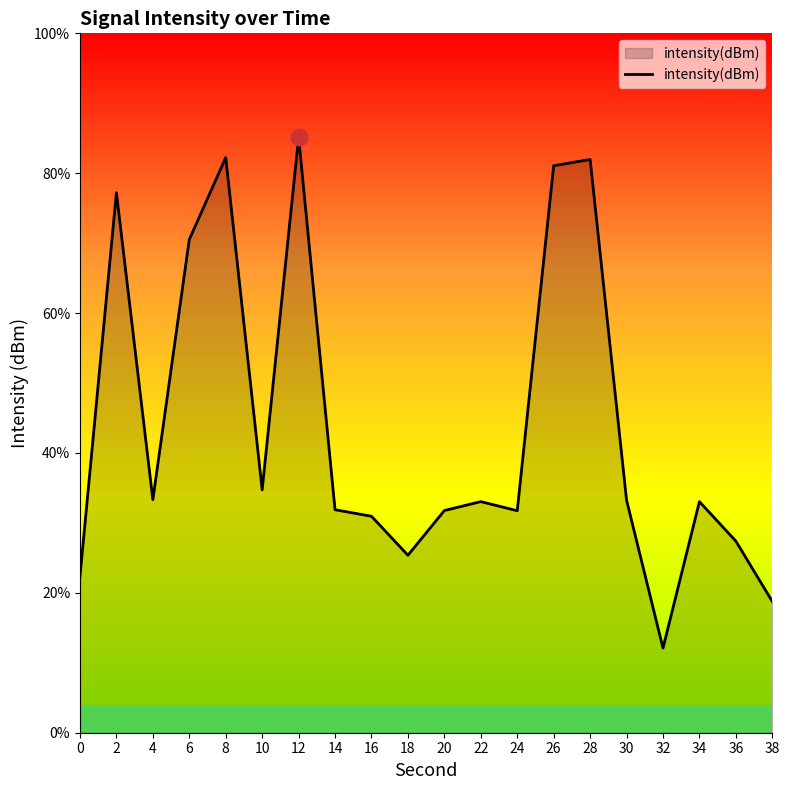

Does the chart have visible grid lines?

No